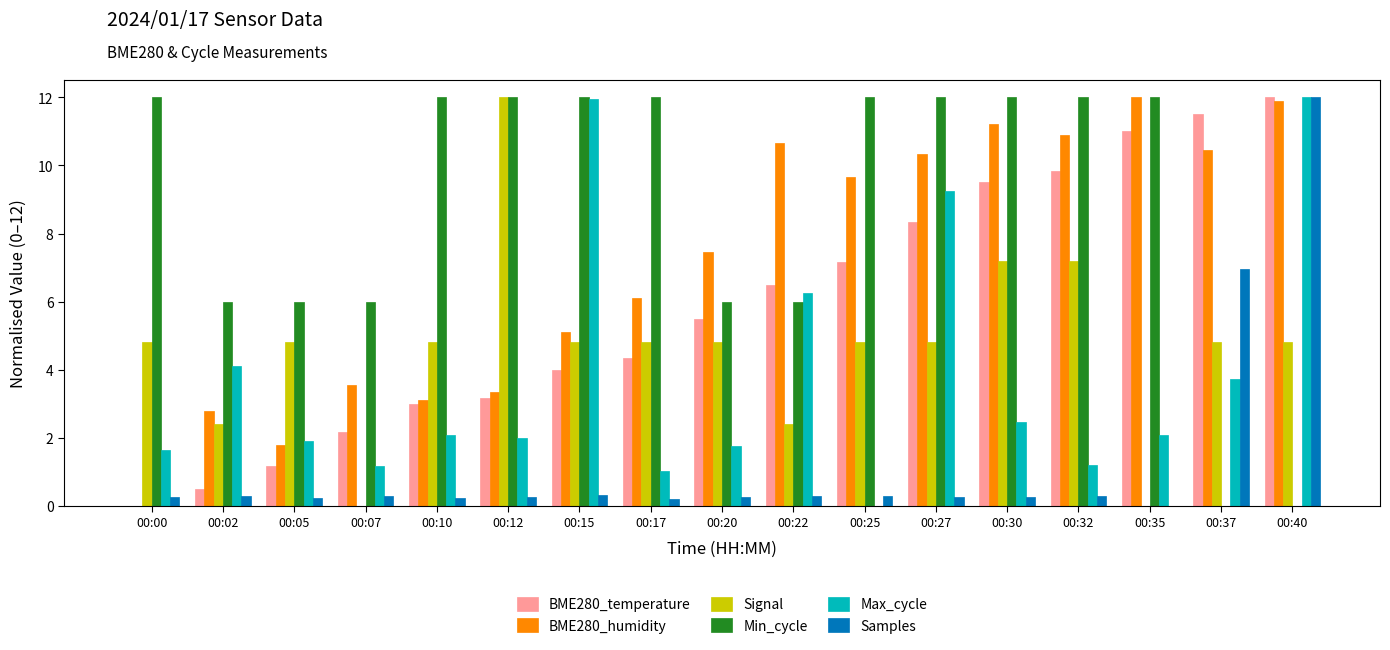

Between 00:30 and 00:37, which series saw the biggest shift?

Min_cycle